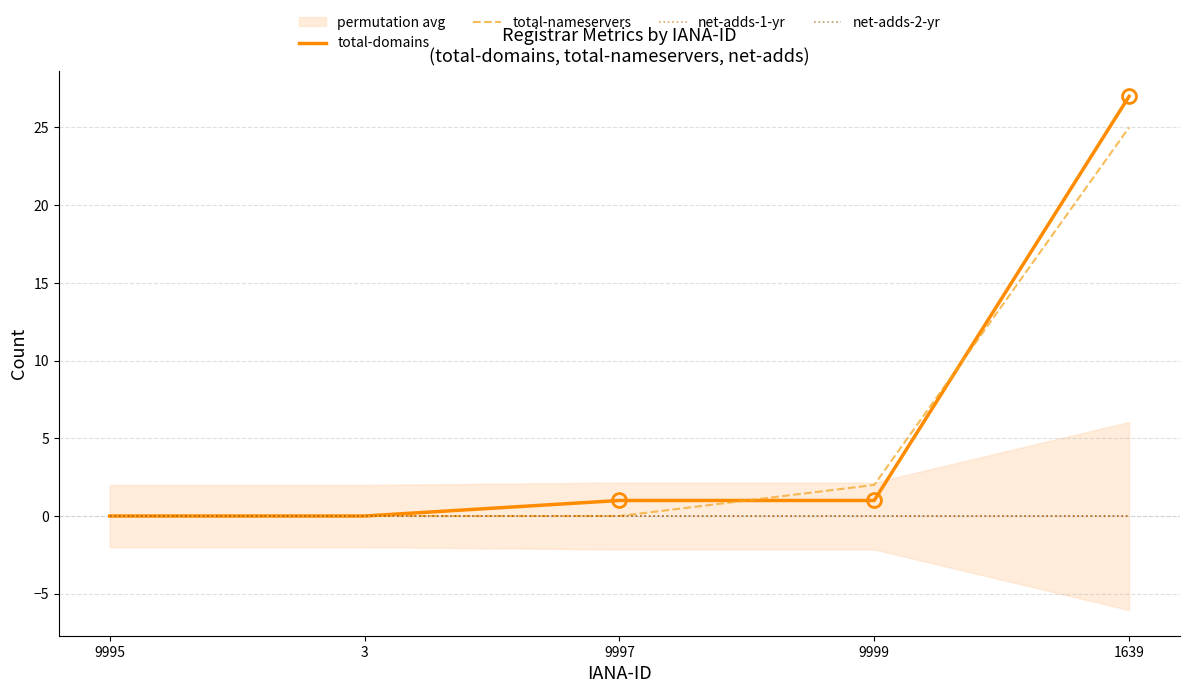

At 9999, list the series in order from smallest to largest.

net-adds-1-yr, net-adds-2-yr, total-domains, total-nameservers